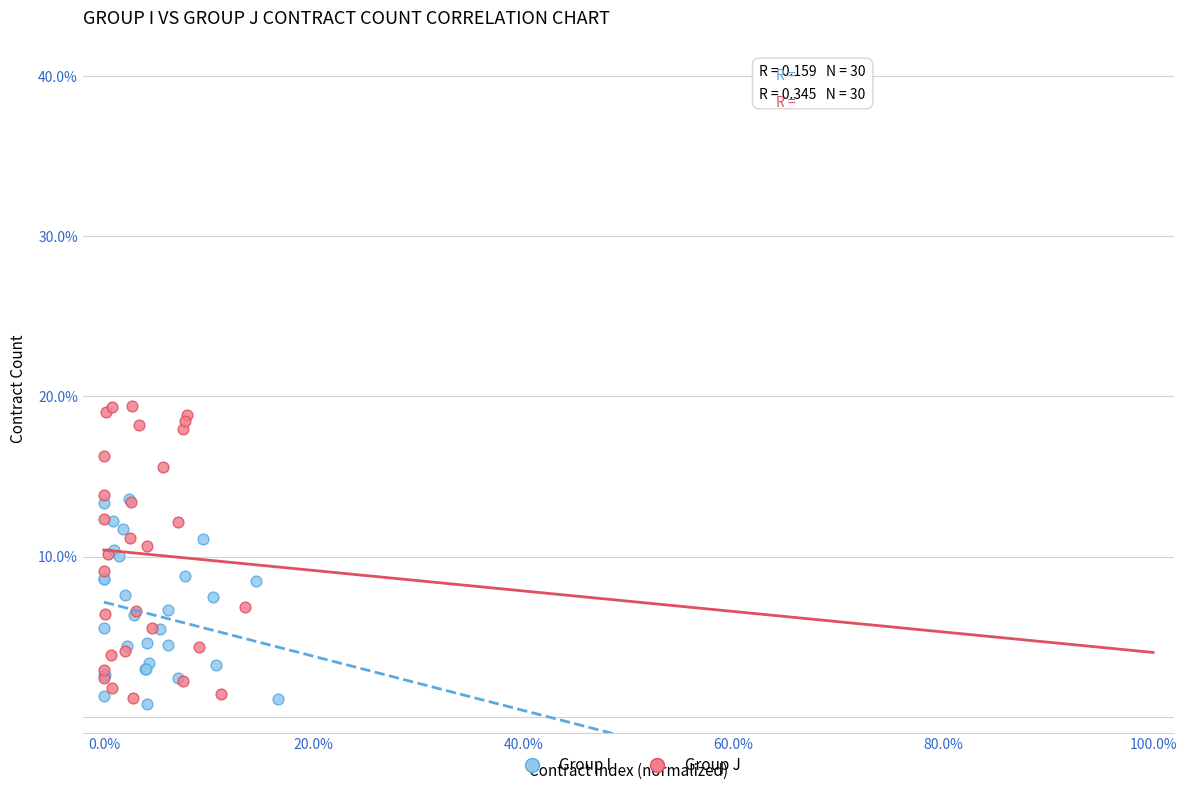

Which series contains the lowest Y value?

Group I